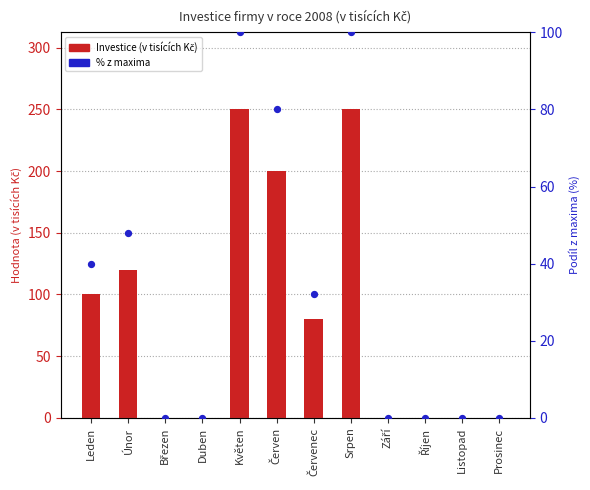

What are all the series names shown in the legend?

Investice (v tisících Kč), % z maxima